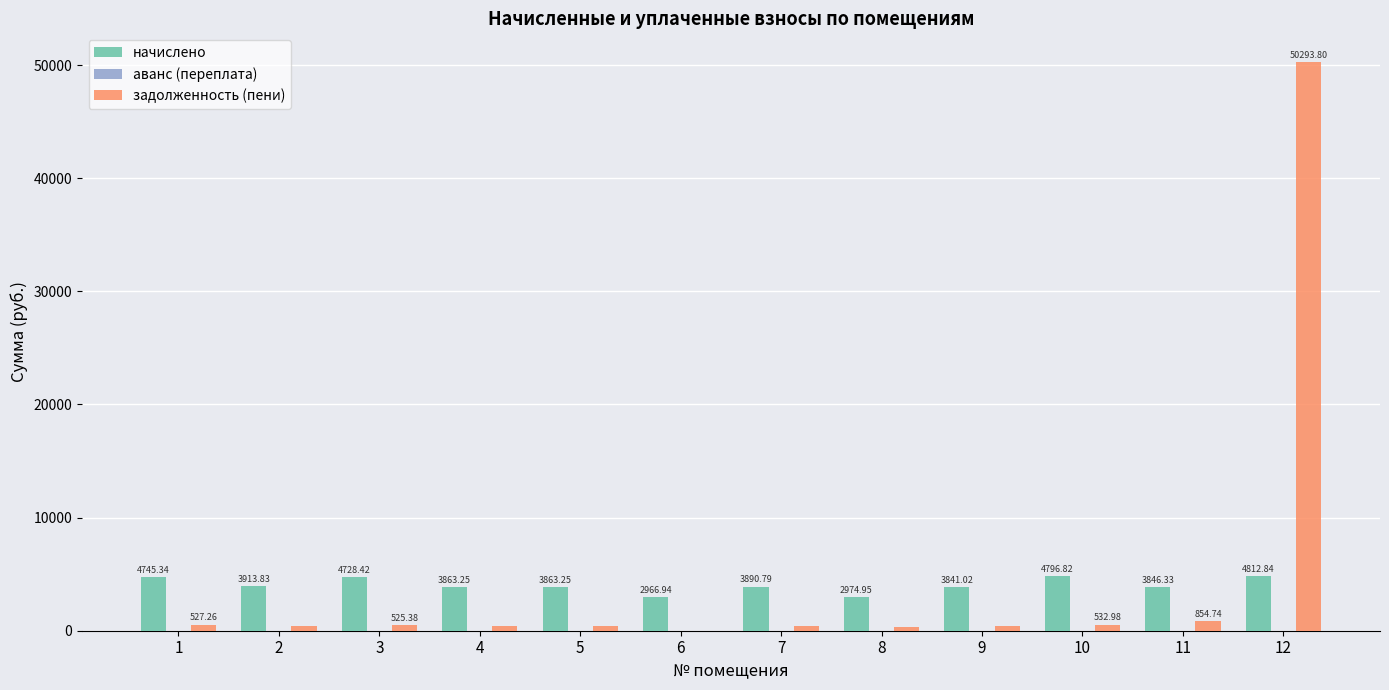

Is the value of начислено at 2 greater than the value of задолженность (пени) at 7?

Yes